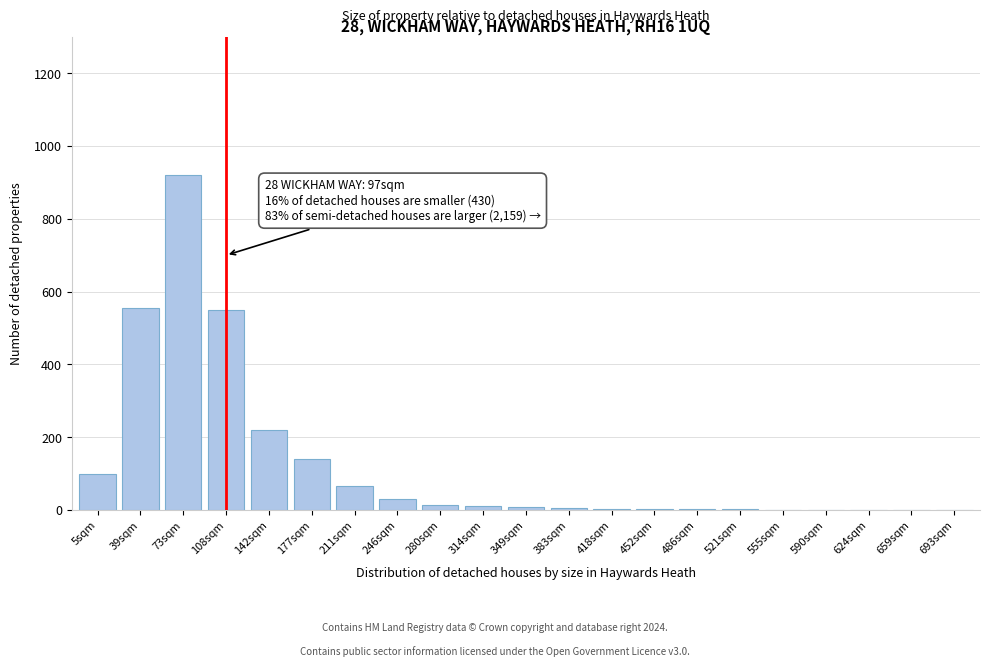

What is the sum of all values?

2634